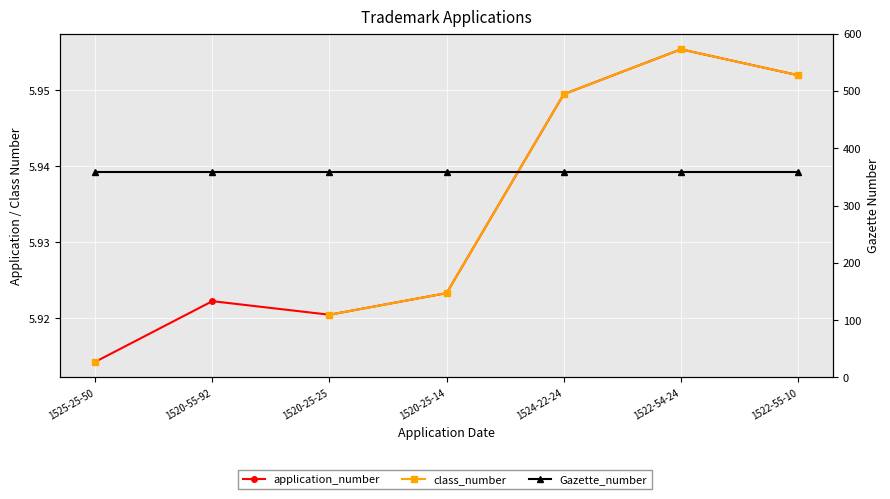

The value of class_number at 1520-25-25 is 5.9. True or false?

True